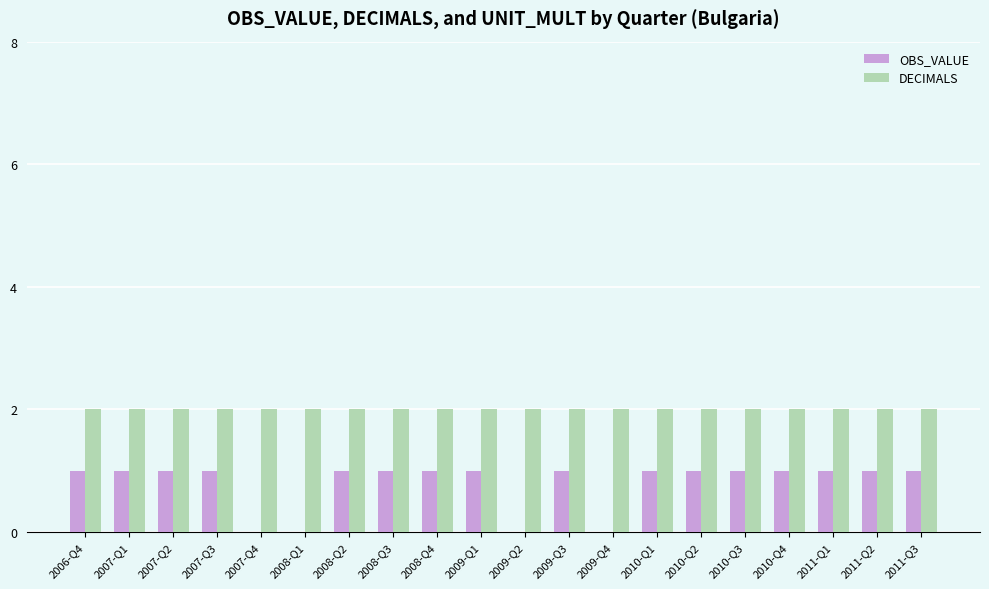

The DECIMALS series shows 2 at 2006-Q4. True or false?

True